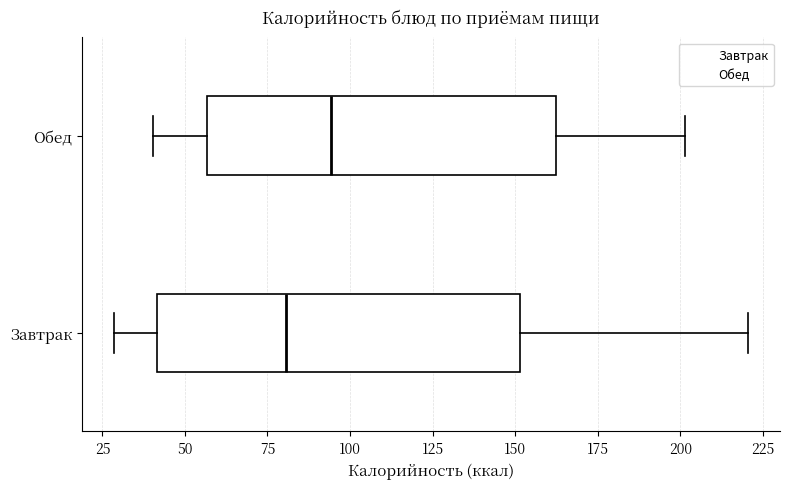

Reading bottom to top, transcribe this box plot: for each box, give where its median line is, the range the box spans, and where its two whiskers end, as read against the x-axis. The values are not printed on the chart, so give them approximately, as read against the axis.

Завтрак: median 80, box 40 to 150, whiskers 30 to 220
Обед: median 95, box 55 to 160, whiskers 40 to 200